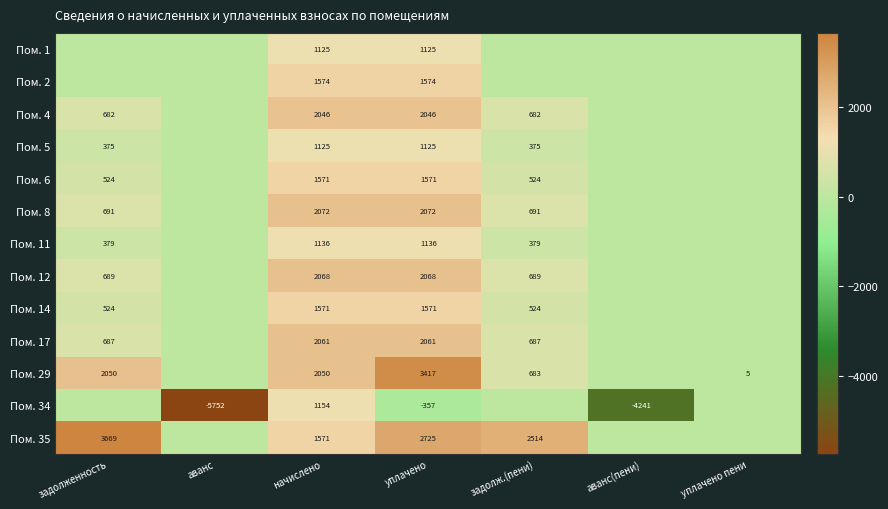

What is the difference between the Пом. 17 values at начислено and задолженность?

1374